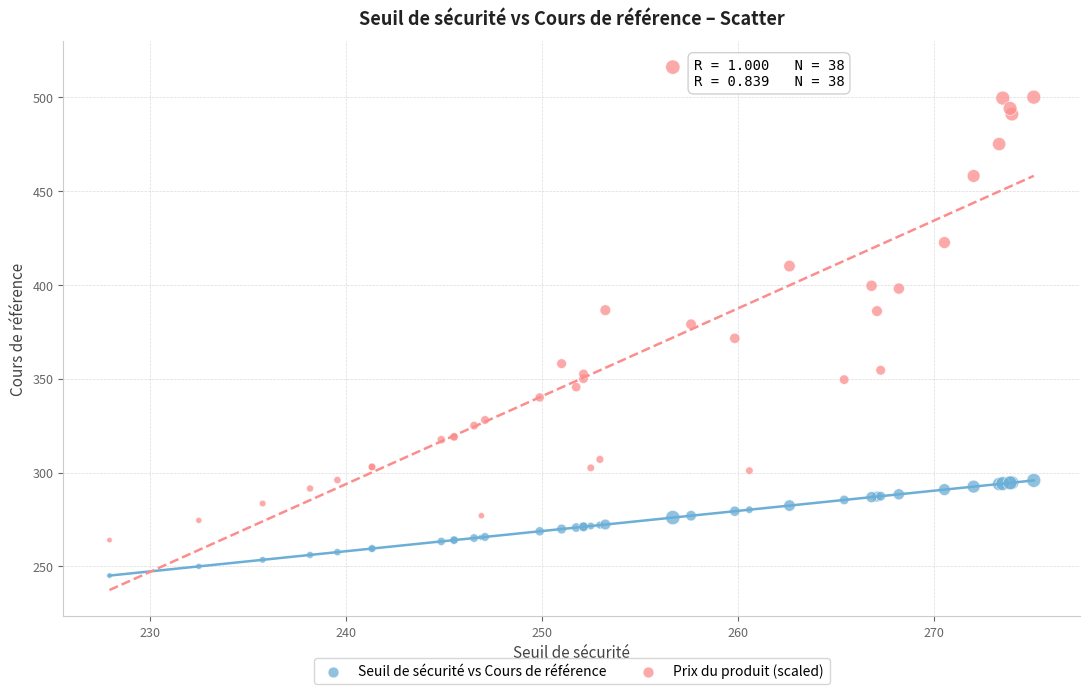

Which series has the largest Y range (max minus min)?

Prix du produit (scaled)